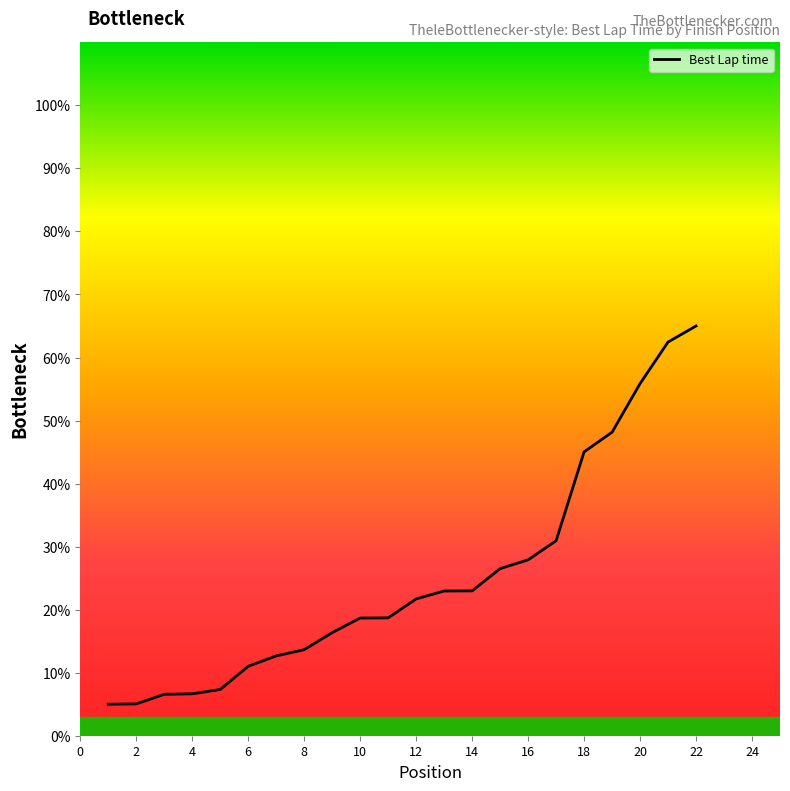

What is the difference between the maximum and minimum values?

60.0